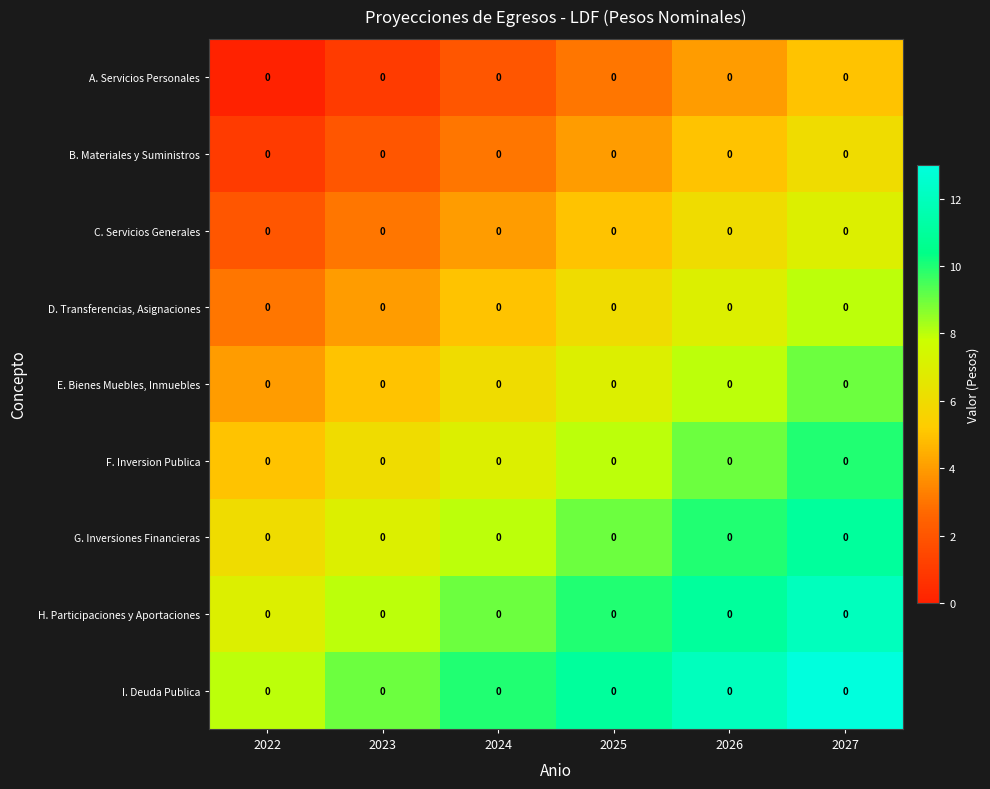

Count the row_8 values in the range 9 to 12.

4